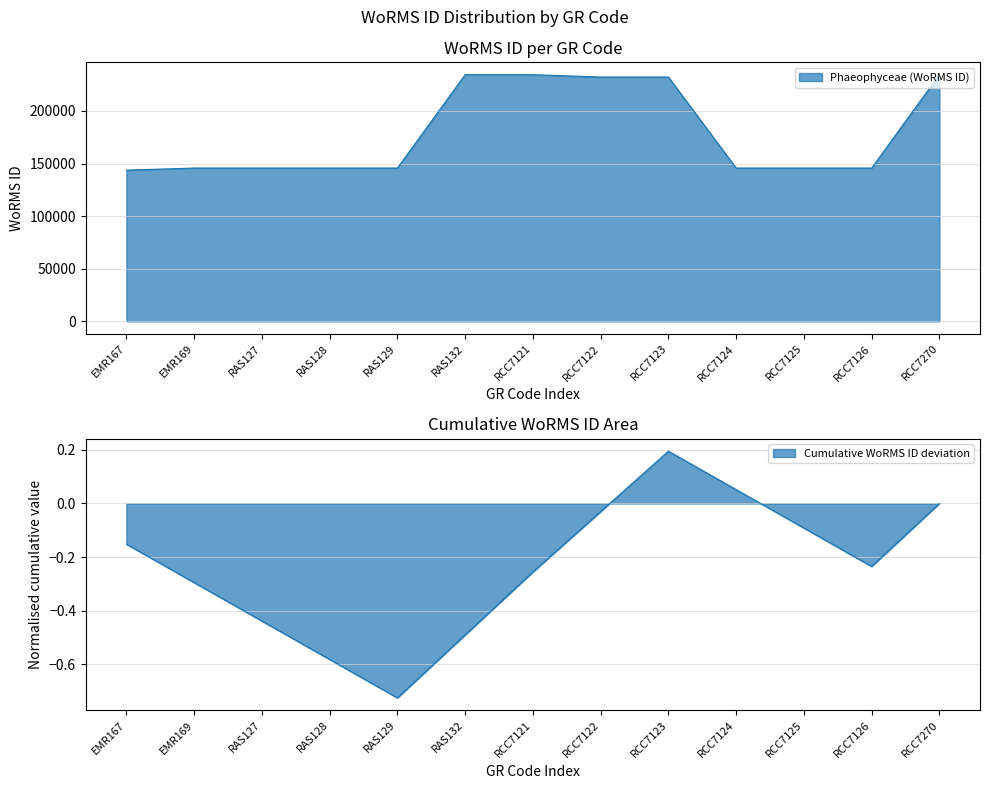

True or false: the data shows 308328 at RCC7270.

False